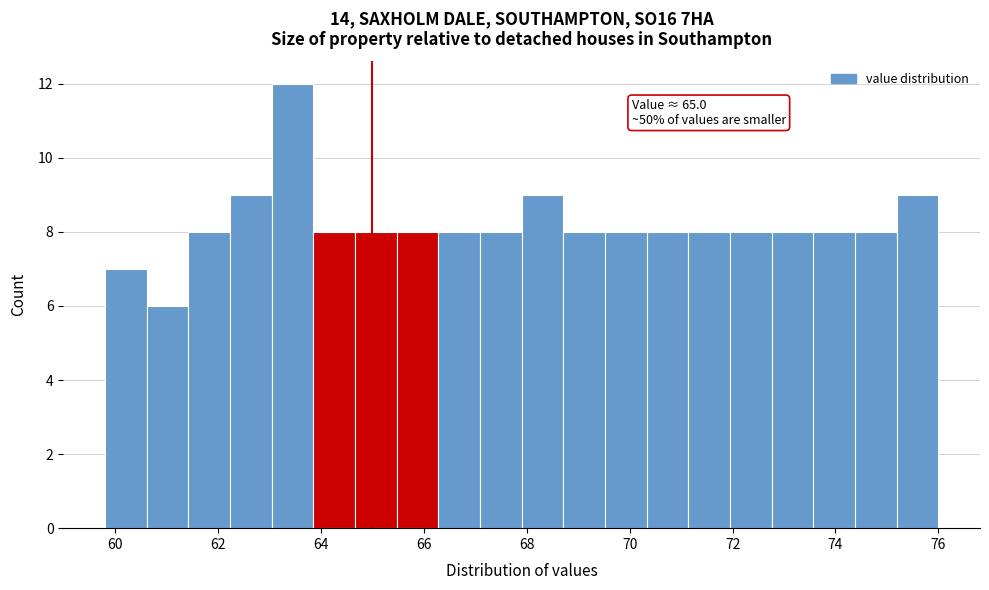

Which range on the x-axis has the tallest bar?

63.0 to 63.8